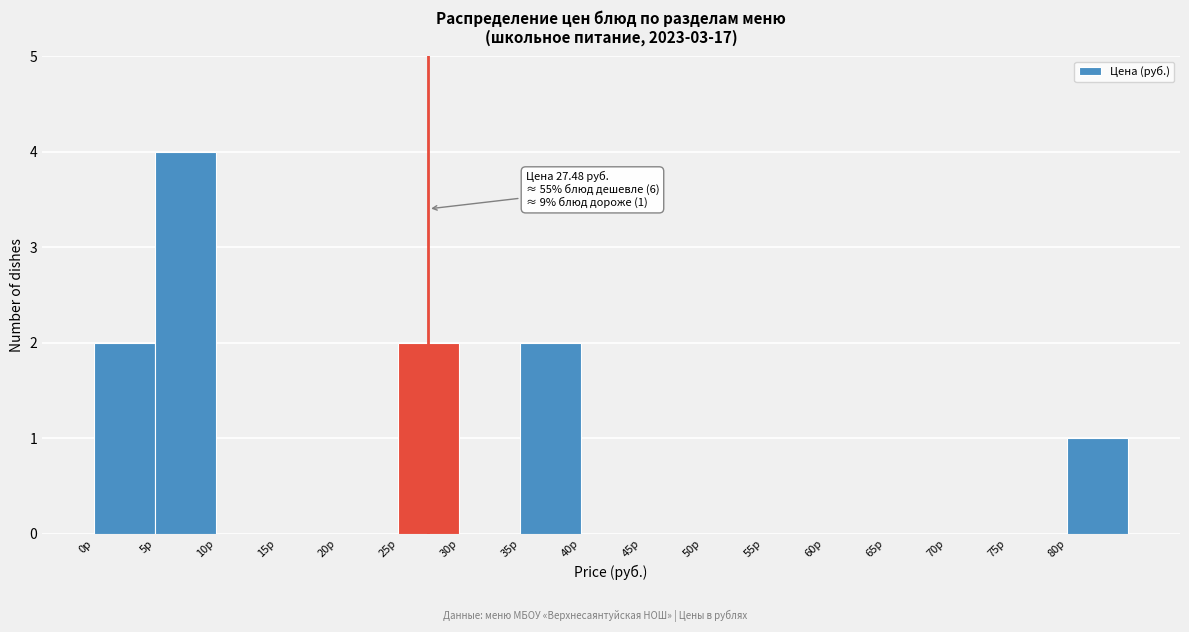

Which range on the x-axis has the tallest bar?

5 to 10